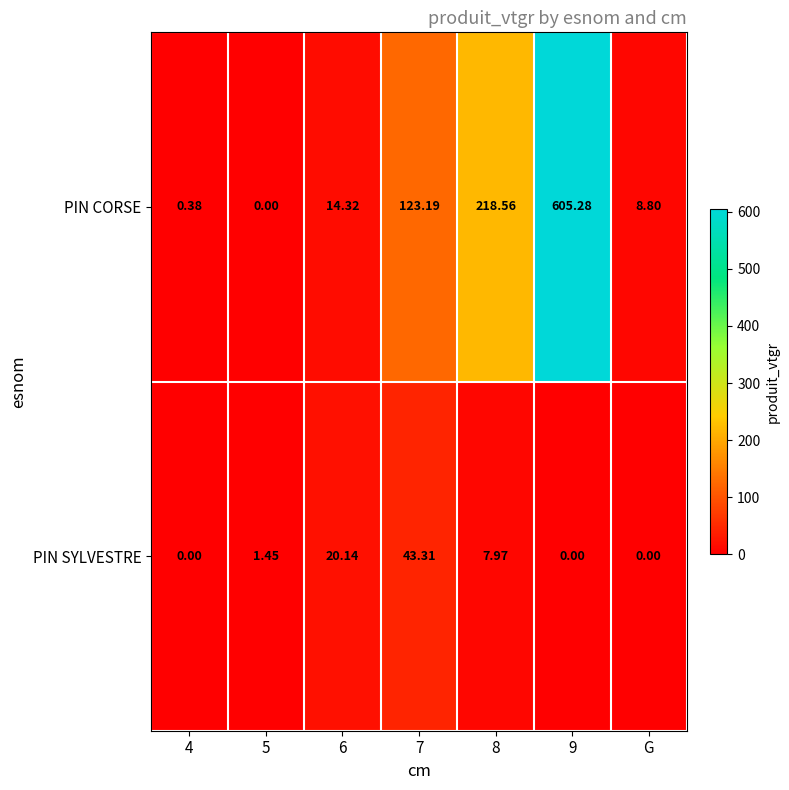

Which series has the largest total across all categories?

PIN CORSE